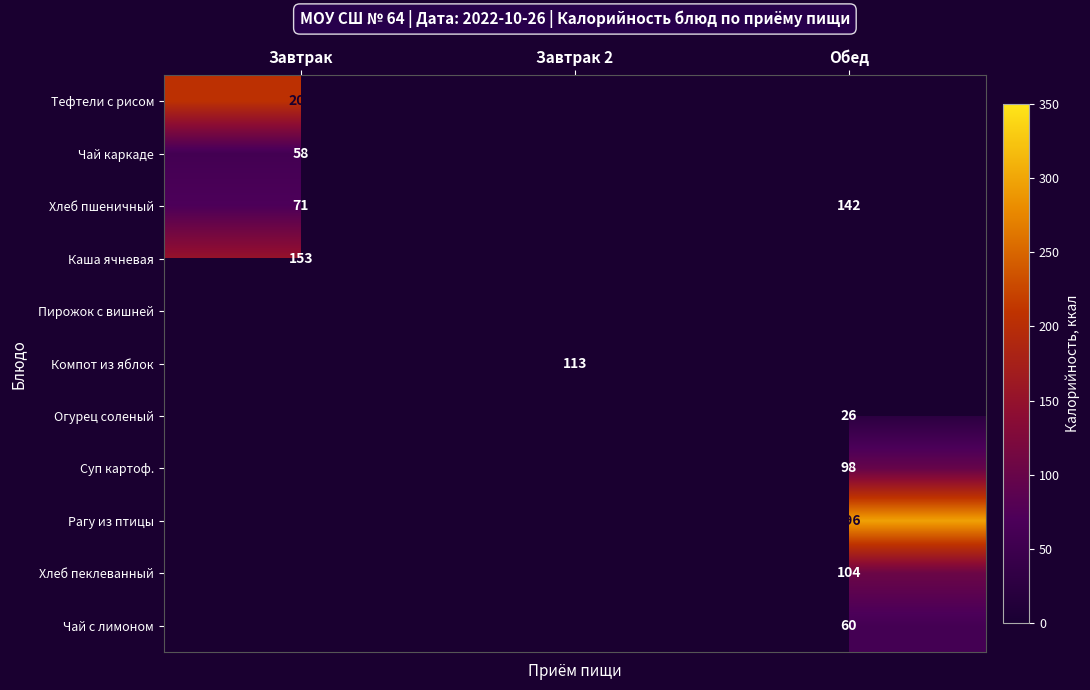

True or false: Каша ячневая has a value of 60 at Завтрак.

False